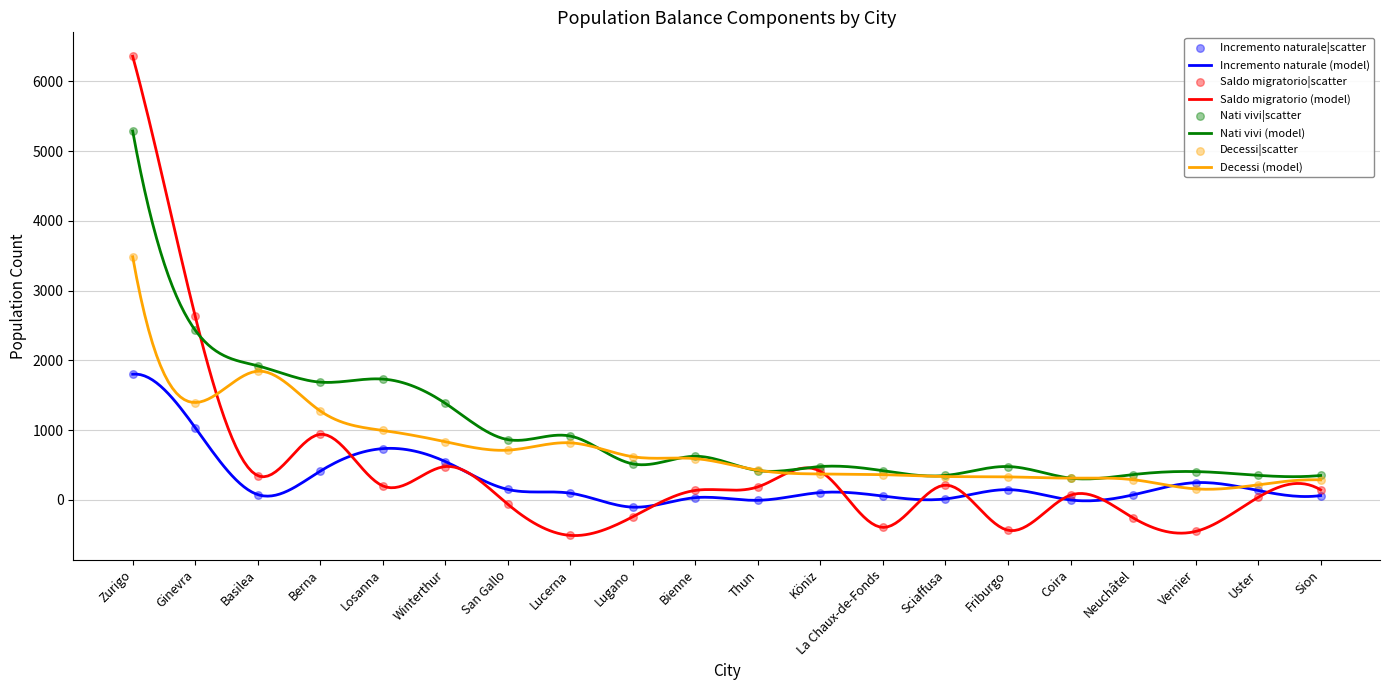

Which series has the largest Y range (max minus min)?

Saldo migratorio